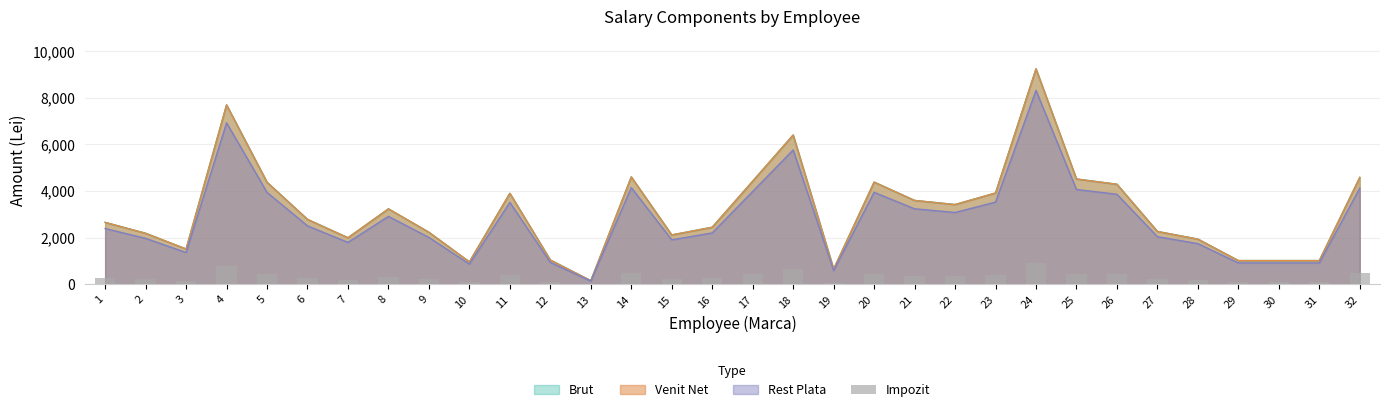

Reading left to right, what are all the values shown in this chart?

1=265	2=218	3=151	4=769	5=437	6=278	7=199	8=323	9=223	10=96	11=390	12=104	13=15	14=460	15=211	16=244	17=442	18=640	19=65	20=438	21=359	22=342	23=391	24=924	25=451	26=429	27=226	28=193	29=101	30=101	31=101	32=458